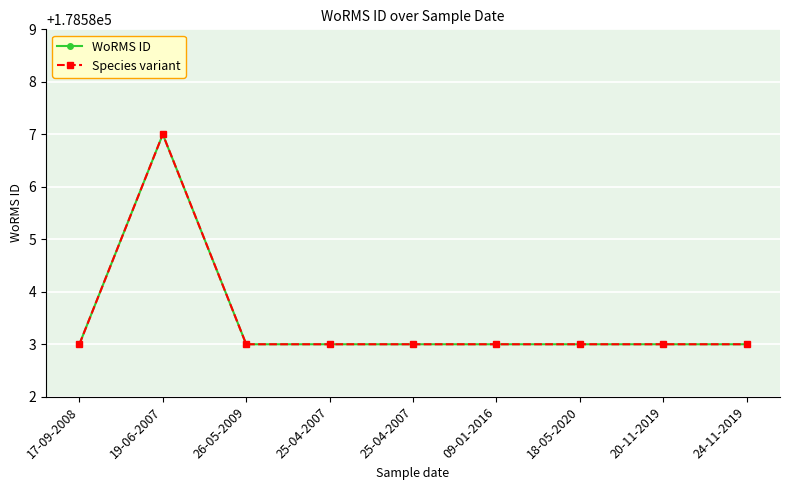

The WoRMS ID series shows 178583 at 09-01-2016. True or false?

True